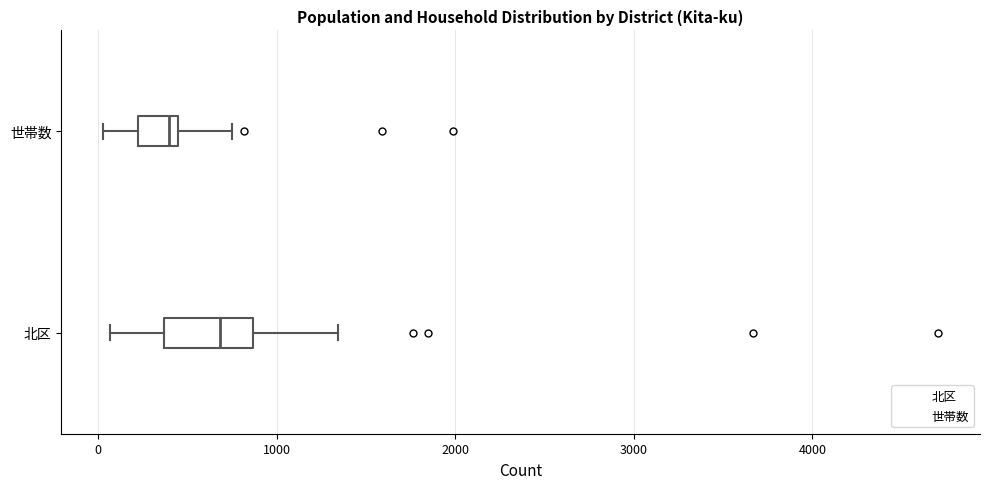

Which box's median line is the furthest to the right?

北区